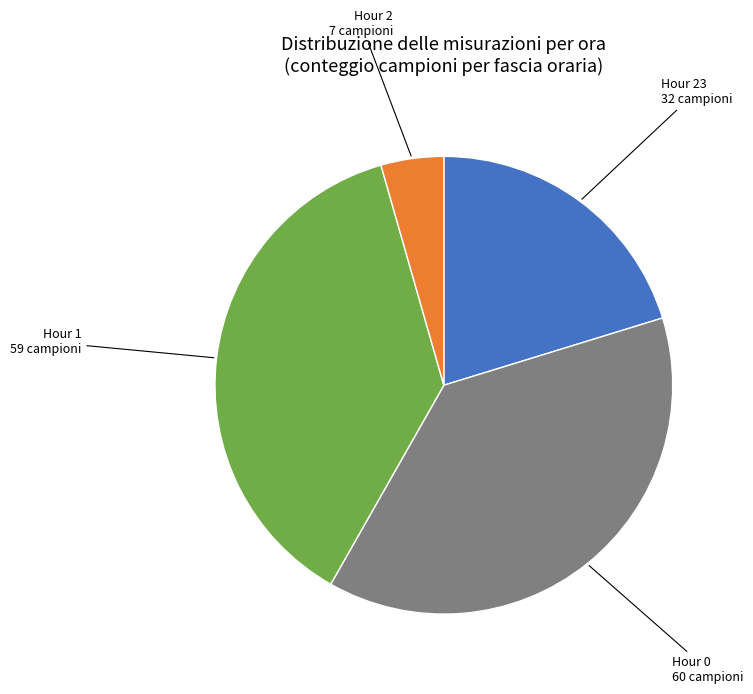

Is there any slice that represents more than half of the pie?

No